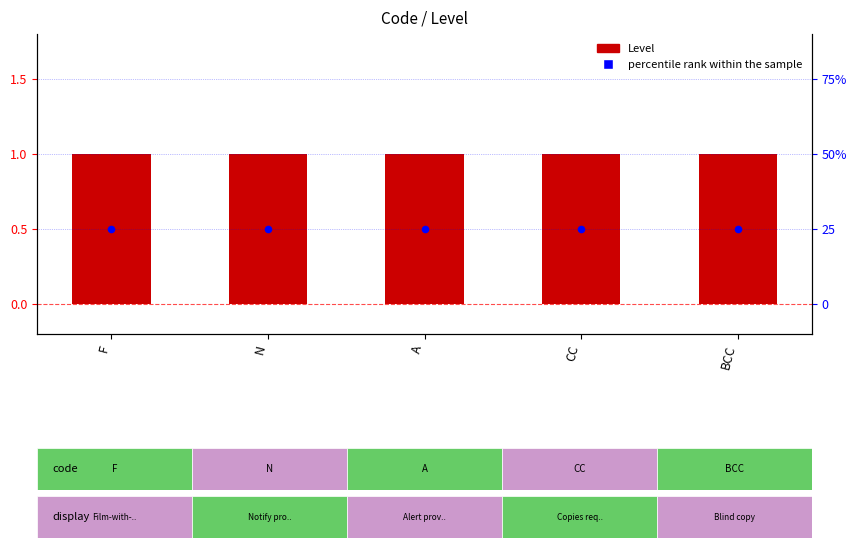

Which series has the largest total across all categories?

Level